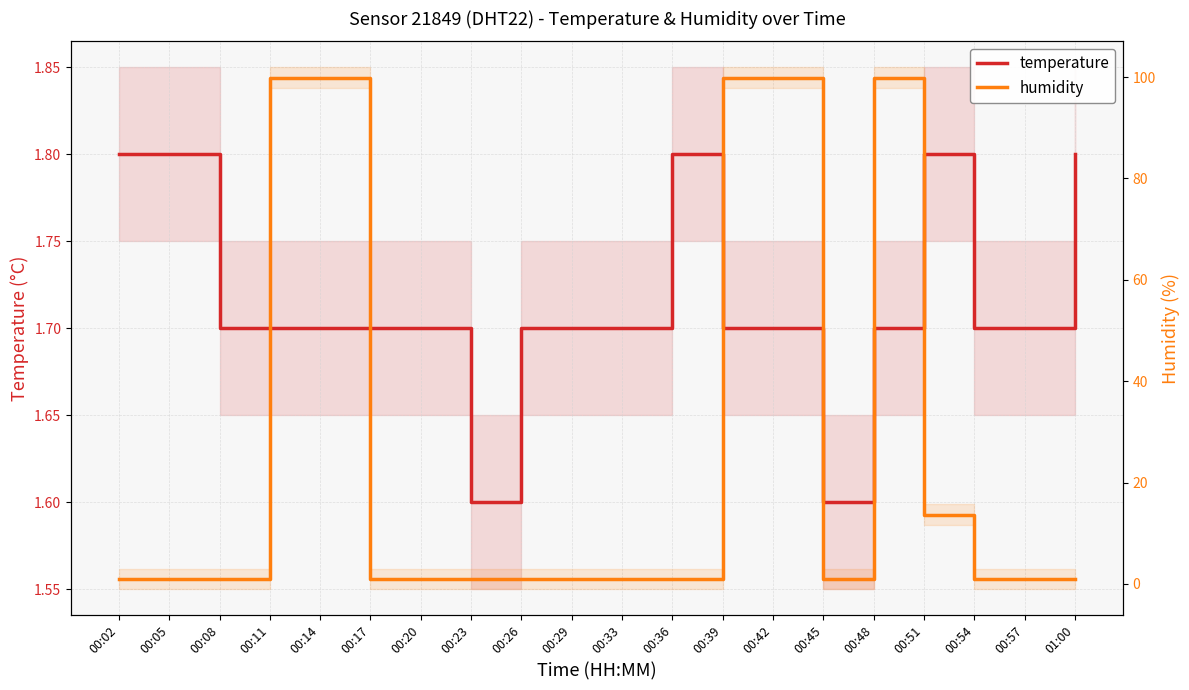

What is the total value across all series at 00:14?

101.6